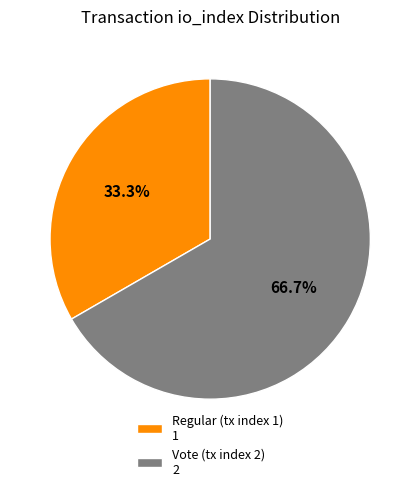

To the nearest percent, what is the combined percentage of Regular (tx index 1) and Vote (tx index 2)?

100%